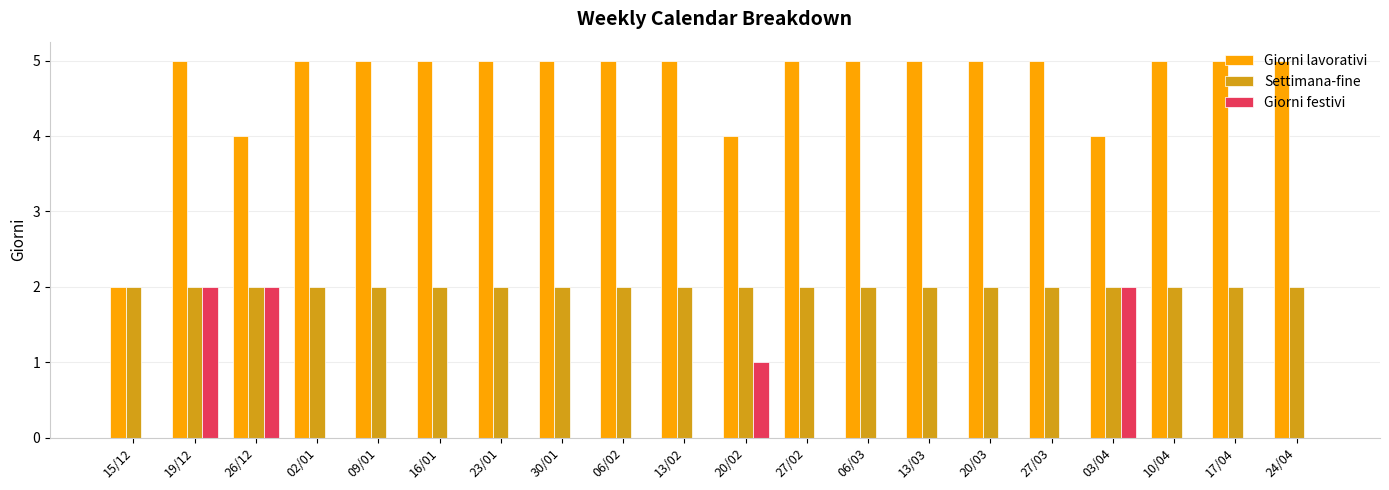

At which category is the sum across all series the highest?

19/12